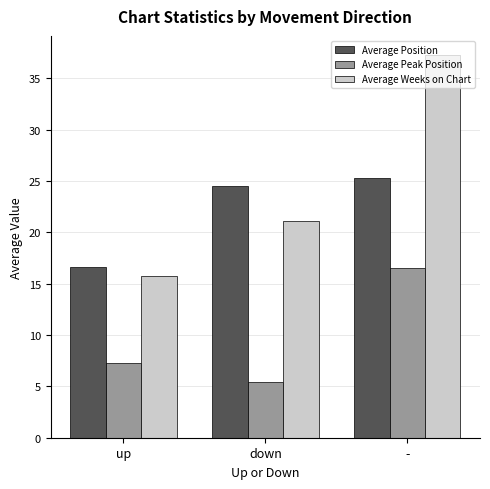

Which series changed the most between down and -?

Average Weeks on Chart